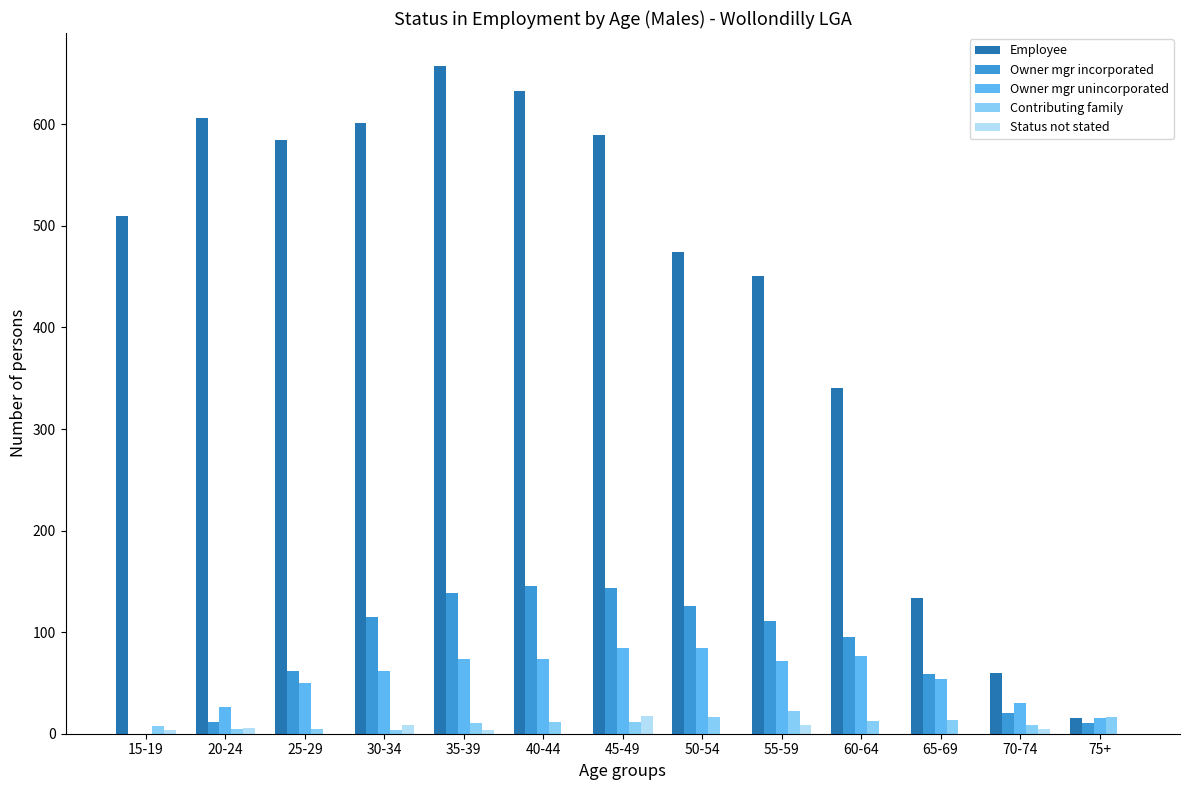

The value of Employee at 65-69 is 196. True or false?

False